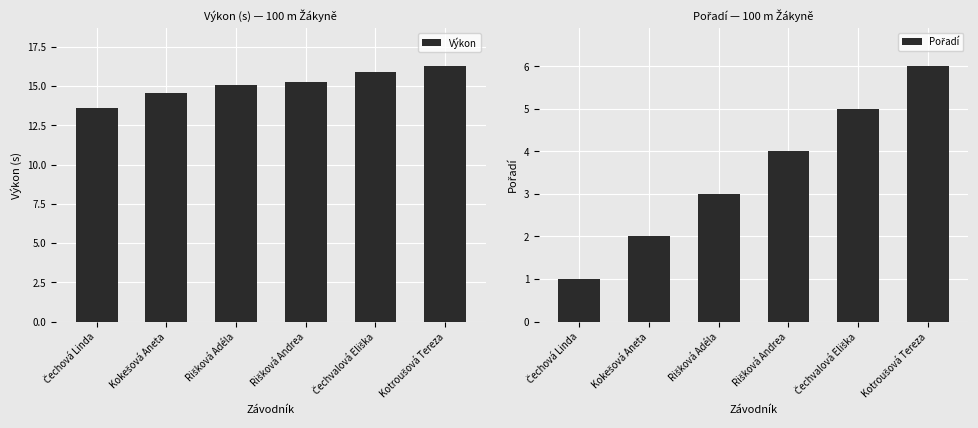

Rank the series by their maximum value, from highest to lowest.

Výkon, Pořadí